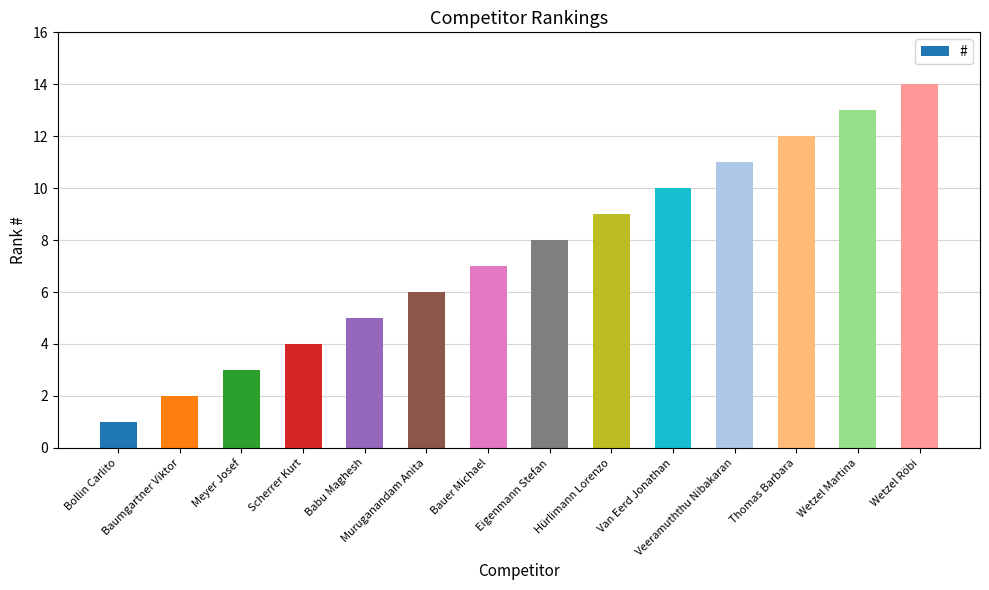

Rank the categories by value from highest to lowest.

Wetzel Röbi, Wetzel Martina, Thomas Barbara, Veeramuththu Nibakaran, Van Eerd Jonathan, Hürlimann Lorenzo, Eigenmann Stefan, Bauer Michael, Muruganandam Anita, Babu Maghesh, Scherrer Kurt, Meyer Josef, Baumgartner Viktor, Bollin Carlito